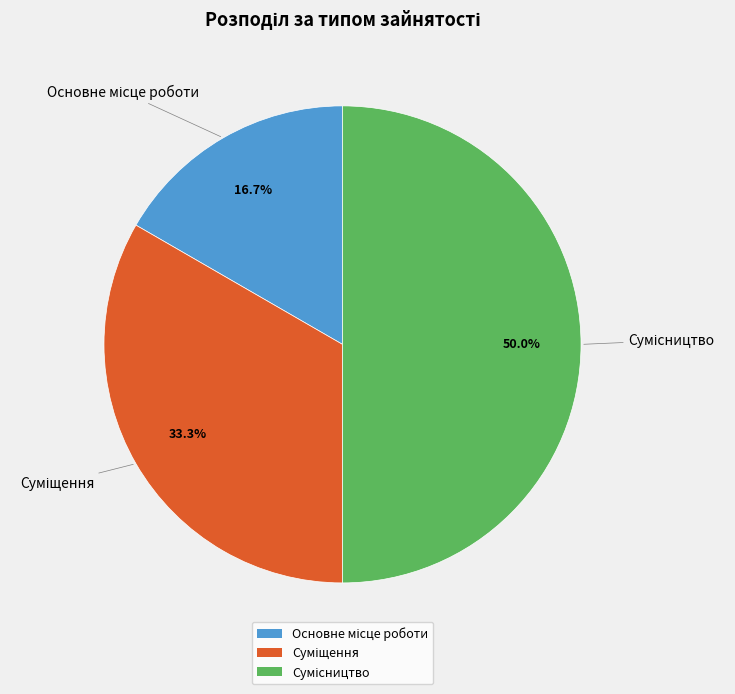

Count the number of slices in the pie.

3